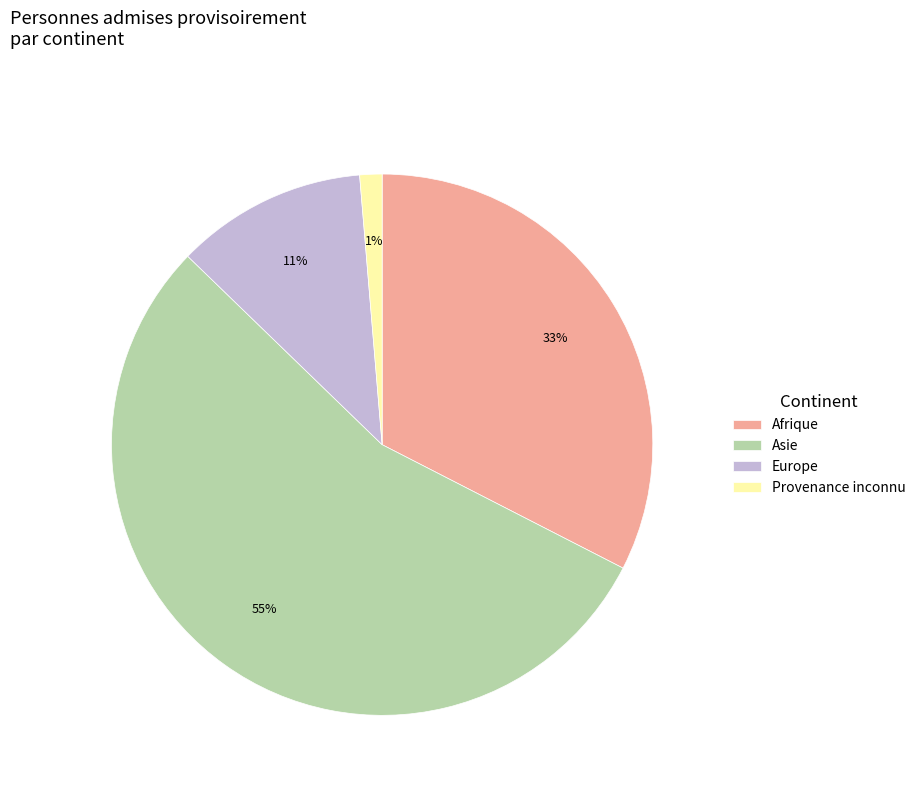

How many segments does this pie chart have?

4